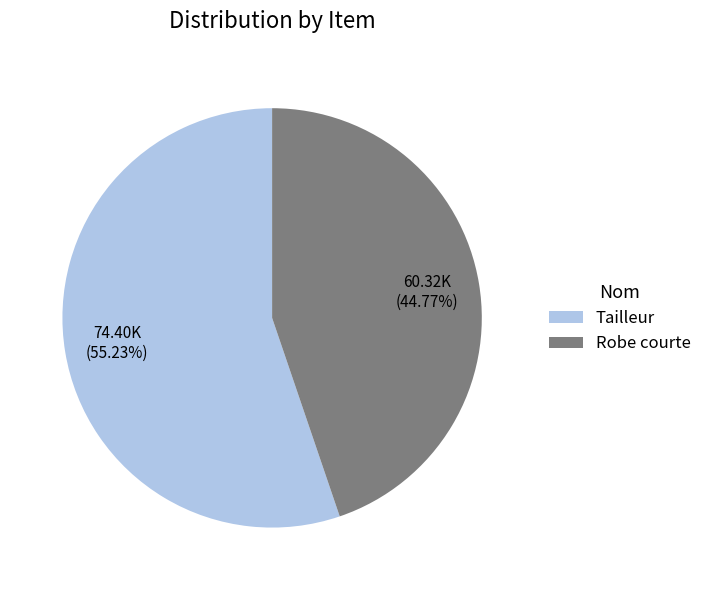

What is the majority slice?

Tailleur